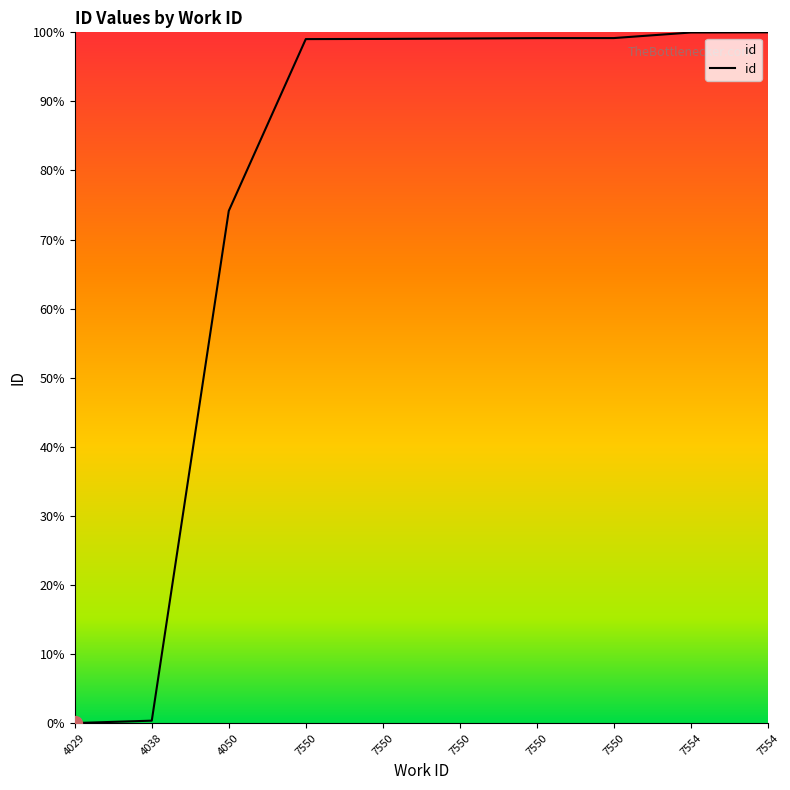

Does the chart have visible grid lines?

No